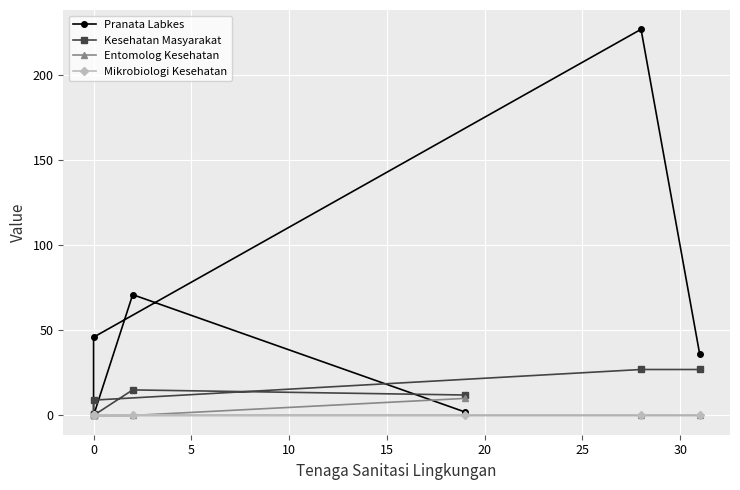

Which has a higher value, 10 or 5?

5